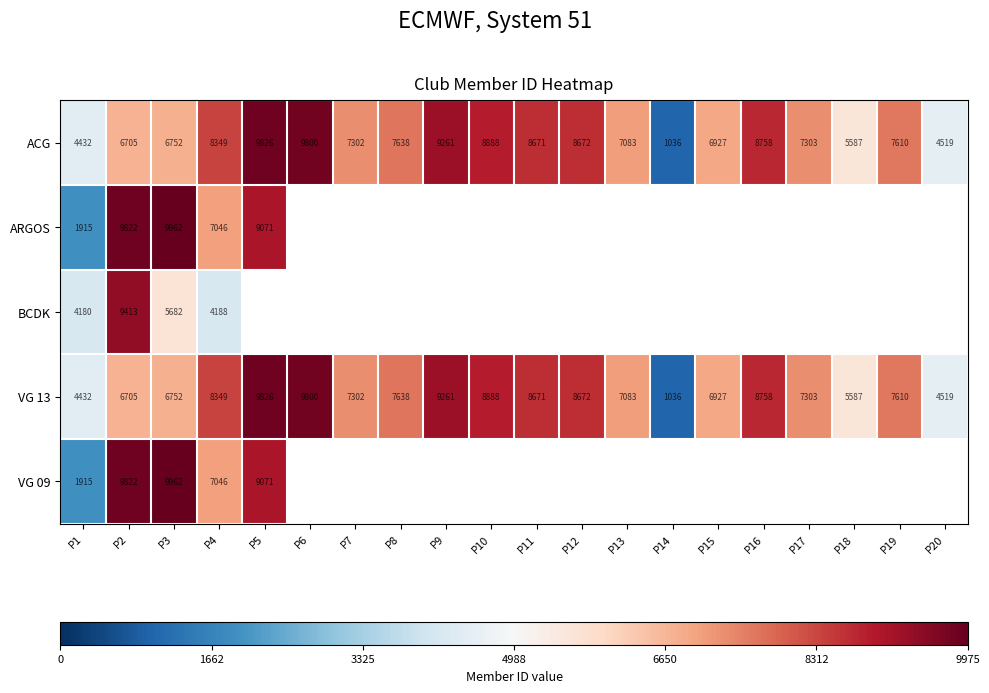

List the labels in order of VG 13 value, largest first.

P5, P6, P9, P10, P16, P12, P11, P4, P8, P19, P17, P7, P13, P15, P3, P2, P18, P20, P1, P14